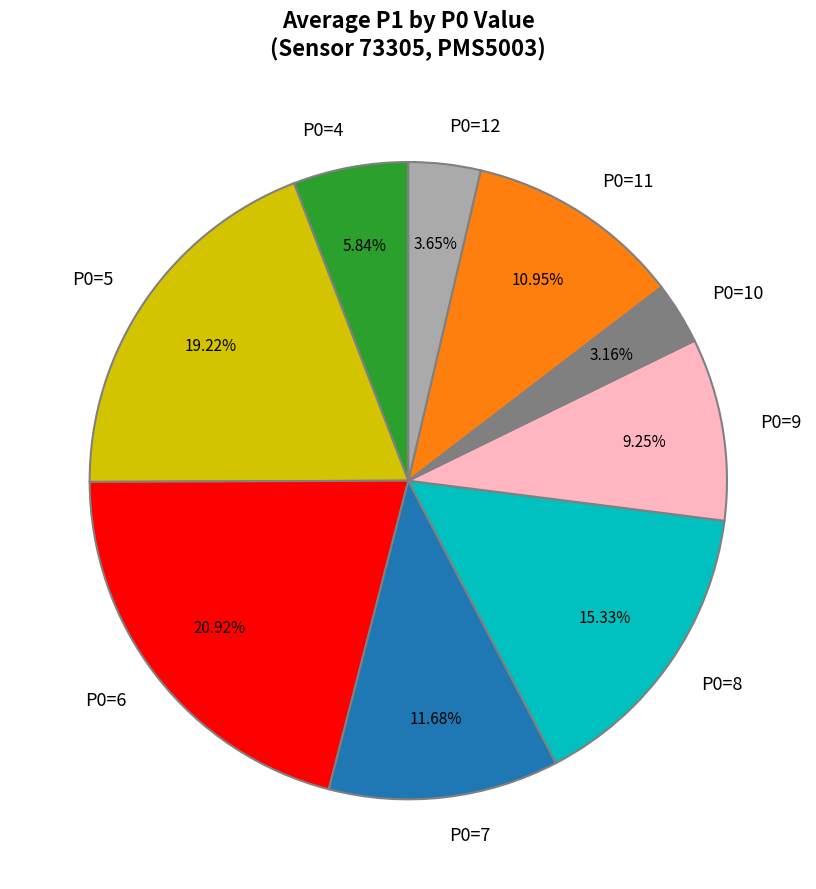

Which category has the biggest portion of the pie?

P0=6